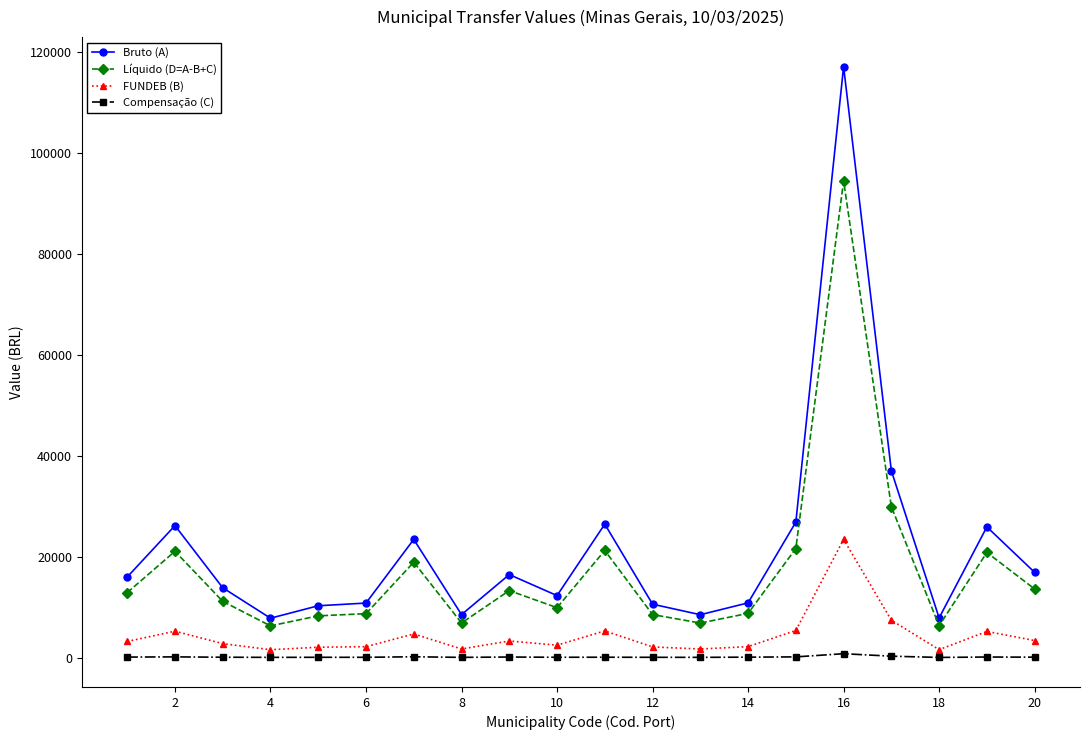

What is the sum of all Bruto (A) values?

433631.5